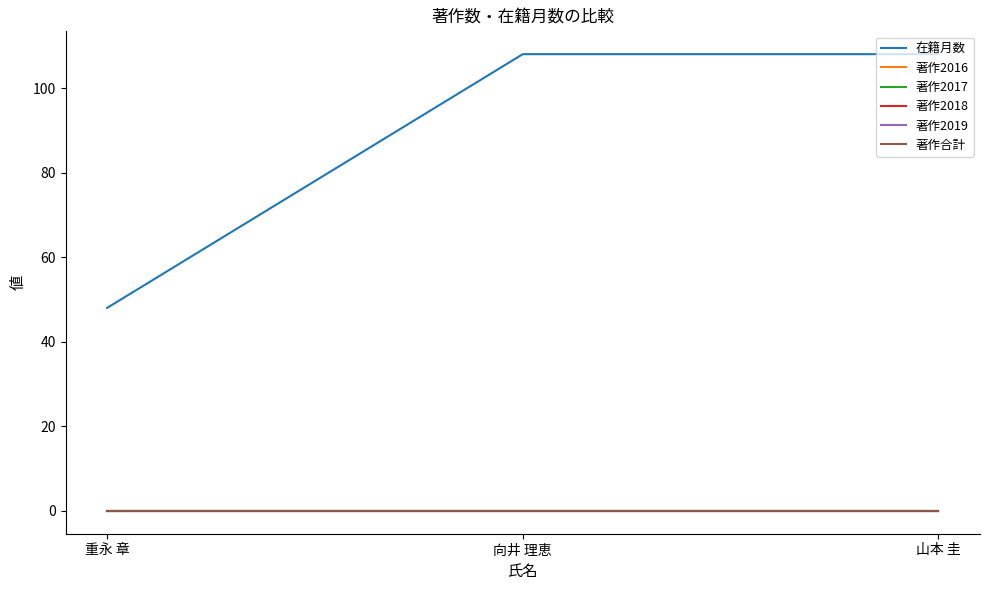

Between 重永 章 and 向井 理恵, which is larger?

向井 理恵